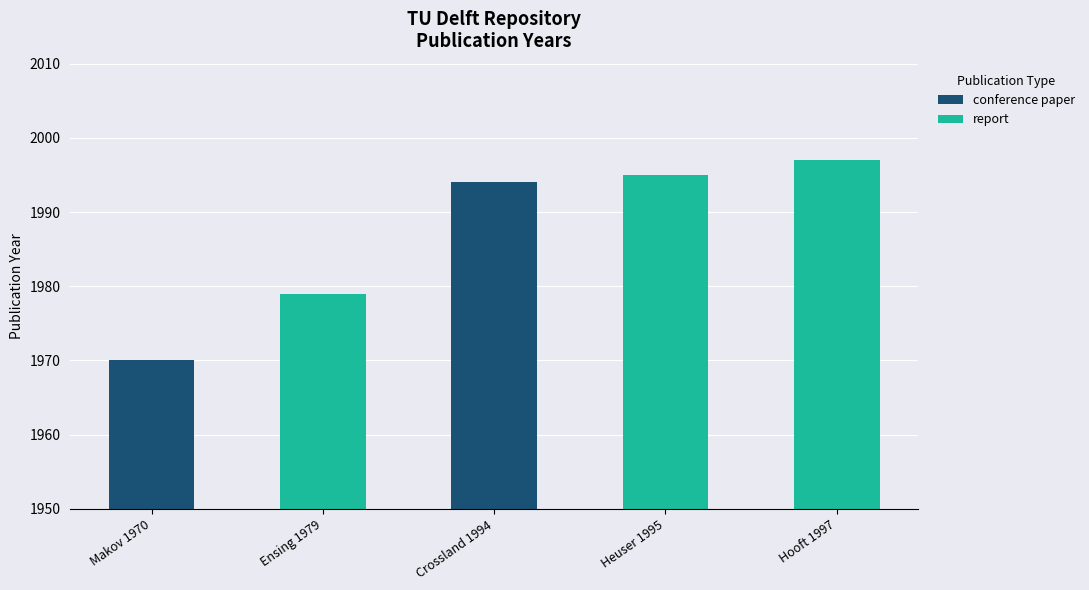

Rank the categories by value from highest to lowest.

Hooft 1997, Heuser 1995, Crossland 1994, Ensing 1979, Makov 1970